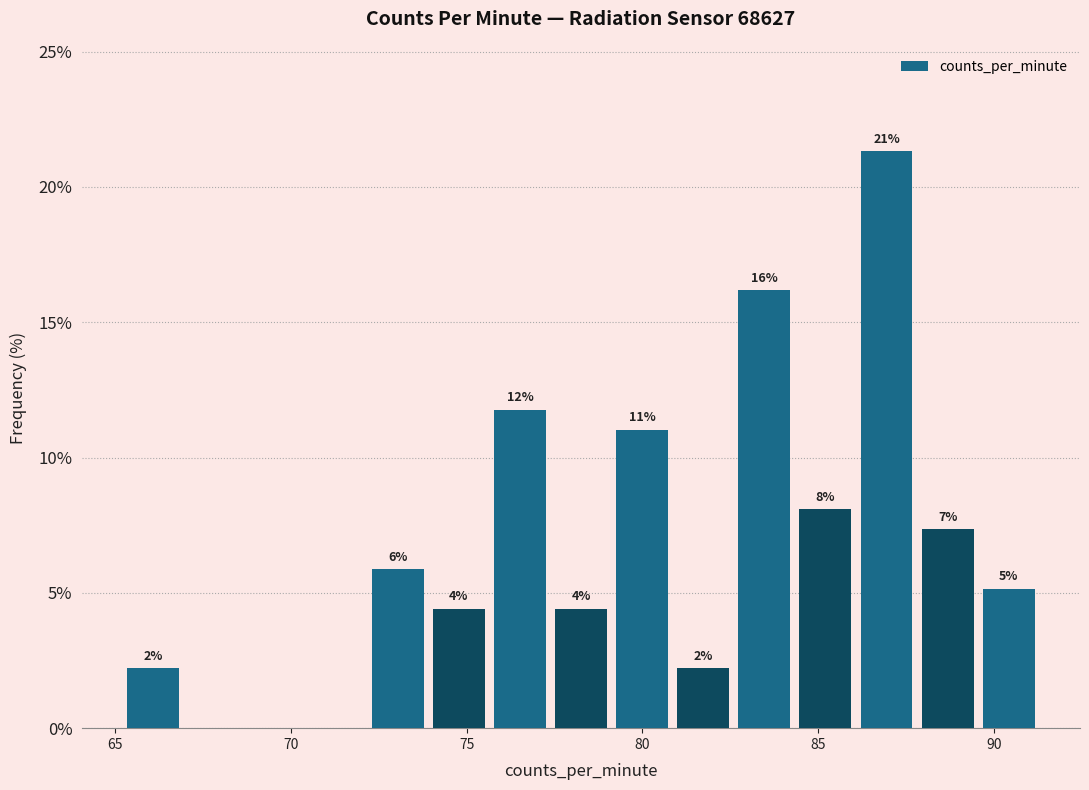

Around what value on the x-axis is the tallest bar? Give the approximate position of its centre, as read against the axis.

87.0